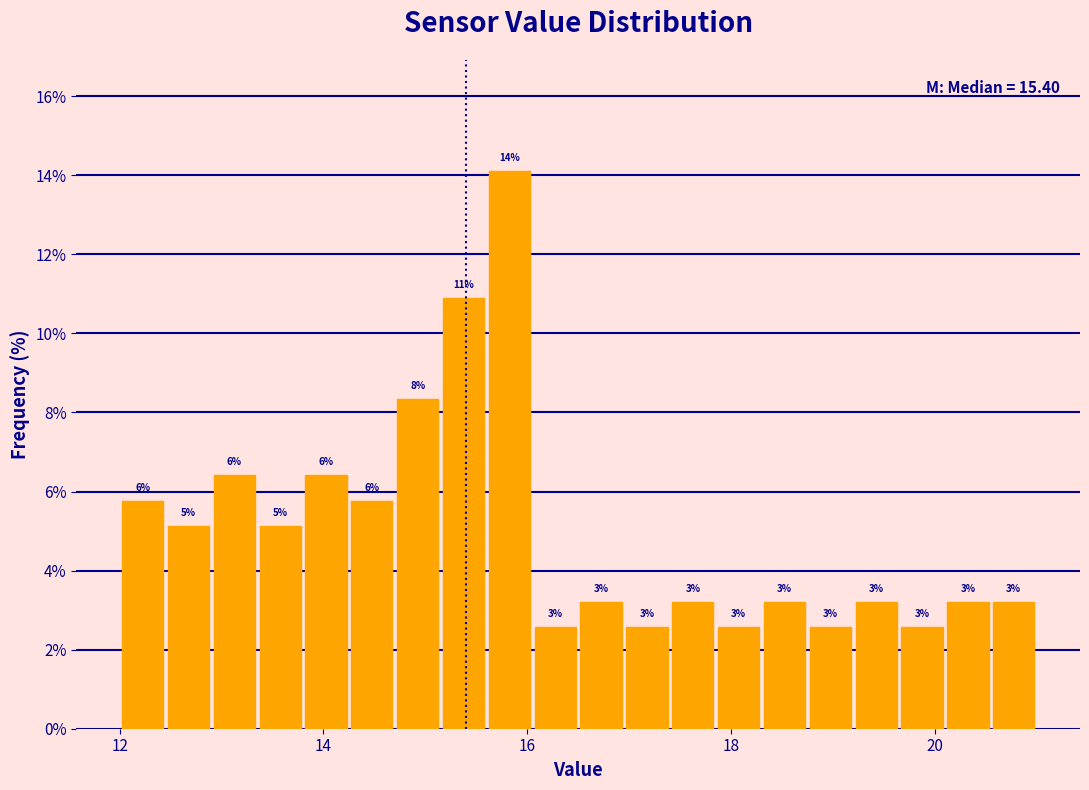

Read against the x-axis, roughly where is the centre of the tallest bar?

15.8